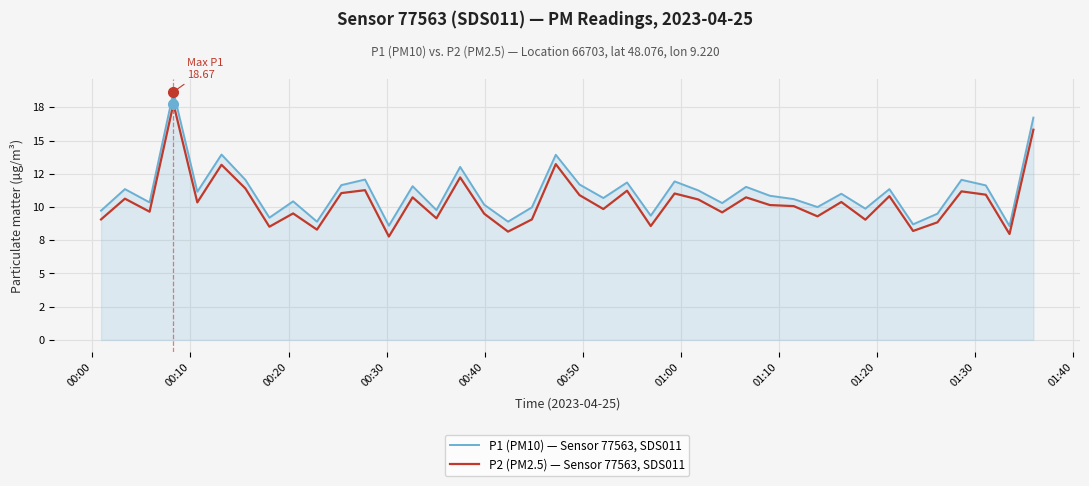

Reading left to right, transcribe all the data shown in this chart.

P1 (PM10) — Sensor 77563, SDS011: 9.7	11.3	10.3	18.7	11.2	13.9	12.1	9.2	10.4	8.9	11.7	12.1	8.6	11.6	9.8	13.0	10.2	8.9	10.0	13.9	11.7	10.7	11.8	9.3	11.9	11.2	10.3	11.5	10.8	10.6	10.0	11.0	9.9	11.3	8.7	9.5	12.1	11.6	8.6	16.7
P2 (PM2.5) — Sensor 77563, SDS011: 9.1	10.6	9.7	17.8	10.3	13.2	11.4	8.5	9.5	8.3	11.1	11.3	7.8	10.7	9.2	12.2	9.5	8.2	9.1	13.2	10.9	9.8	11.2	8.6	11.0	10.6	9.6	10.7	10.2	10.1	9.3	10.4	9.1	10.8	8.2	8.8	11.2	10.9	8.0	15.8